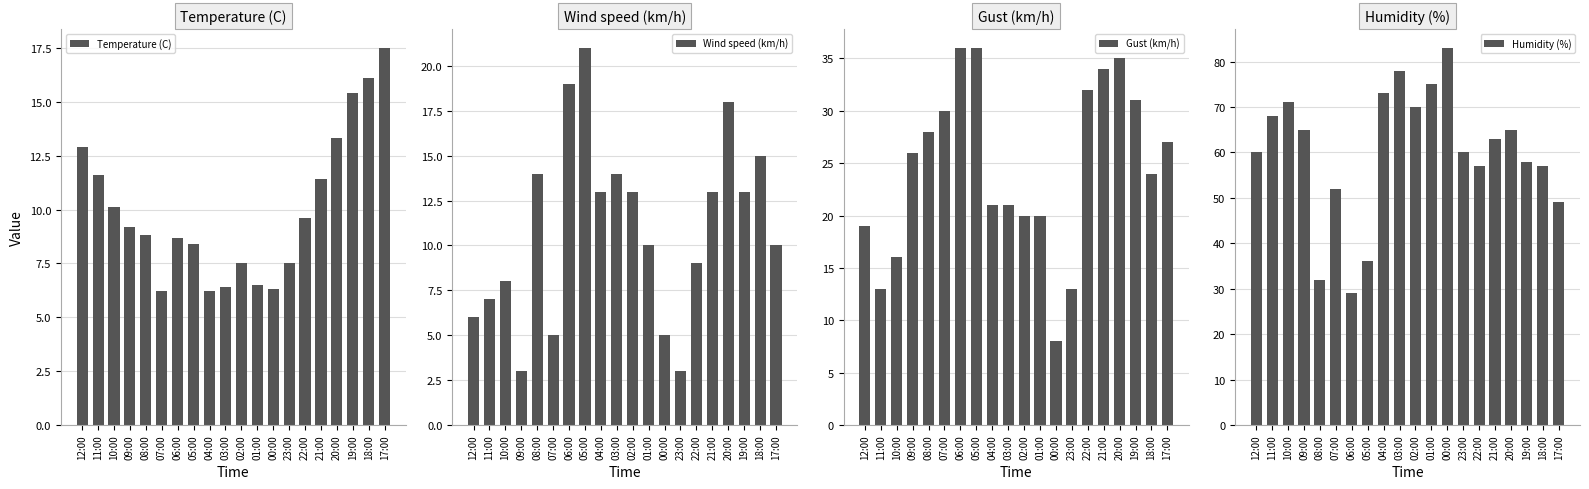

What is the value of the Gust (km/h) bar at the 3rd from the left?

16